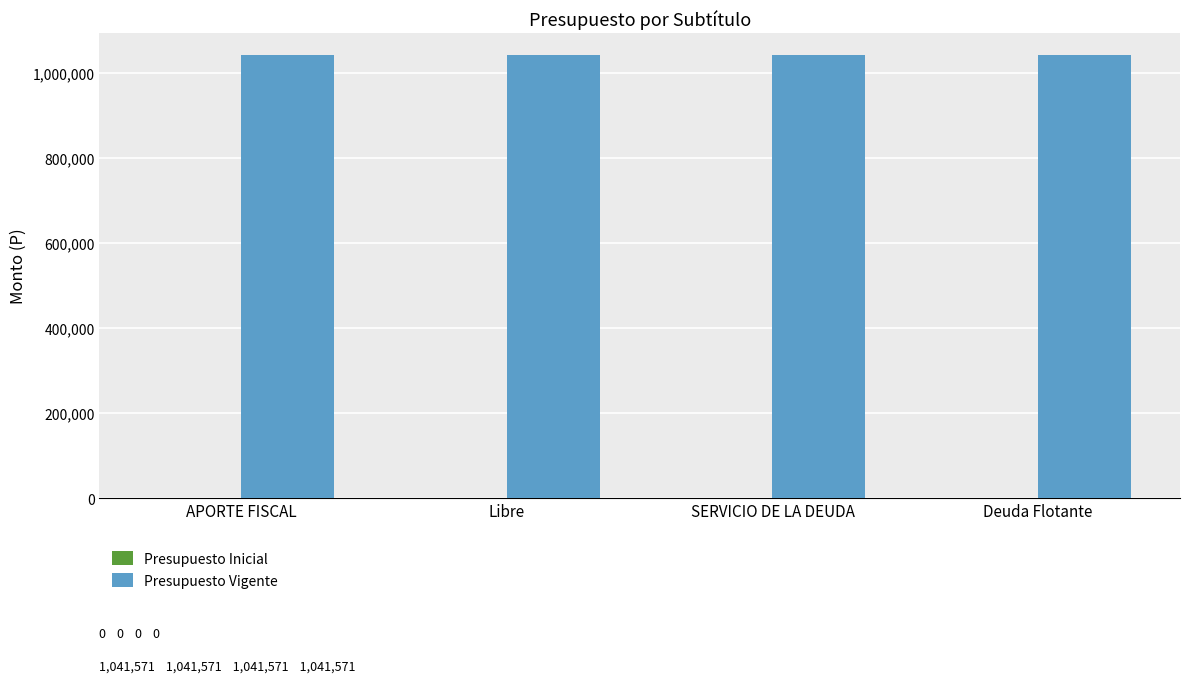

Which category has the highest value in the Presupuesto Inicial series?

APORTE FISCAL